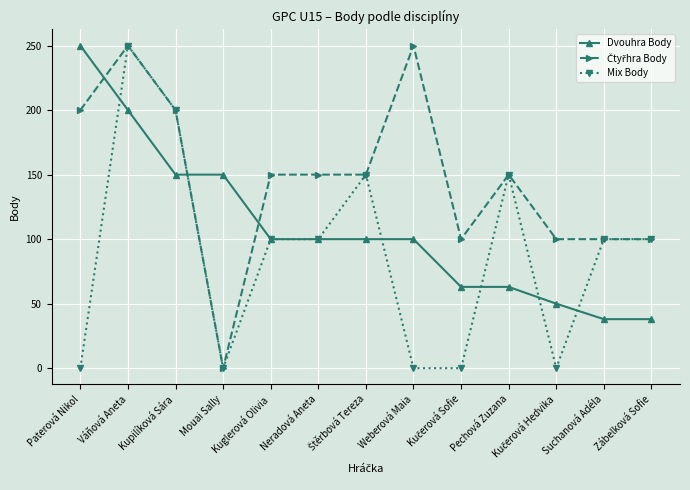

What is the spread (max minus min) of values at Weberová Maia?

250